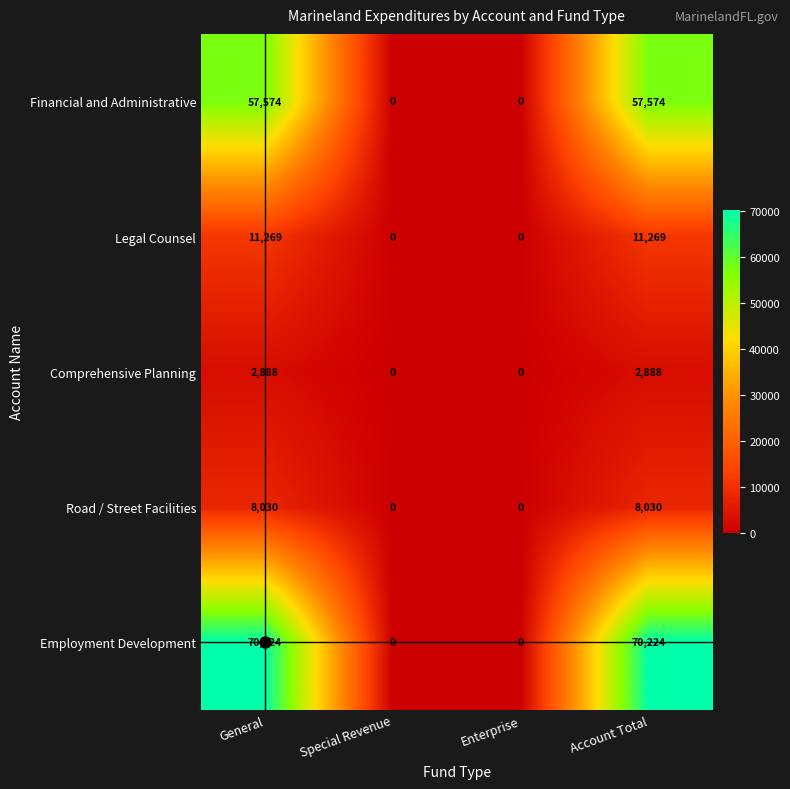

What is the sum of all Financial and Administrative values?

115148